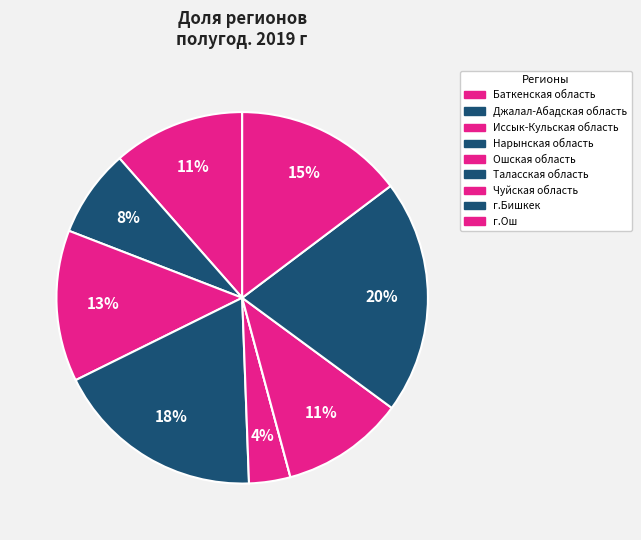

What is the largest slice in the pie chart?

г.Бишкек